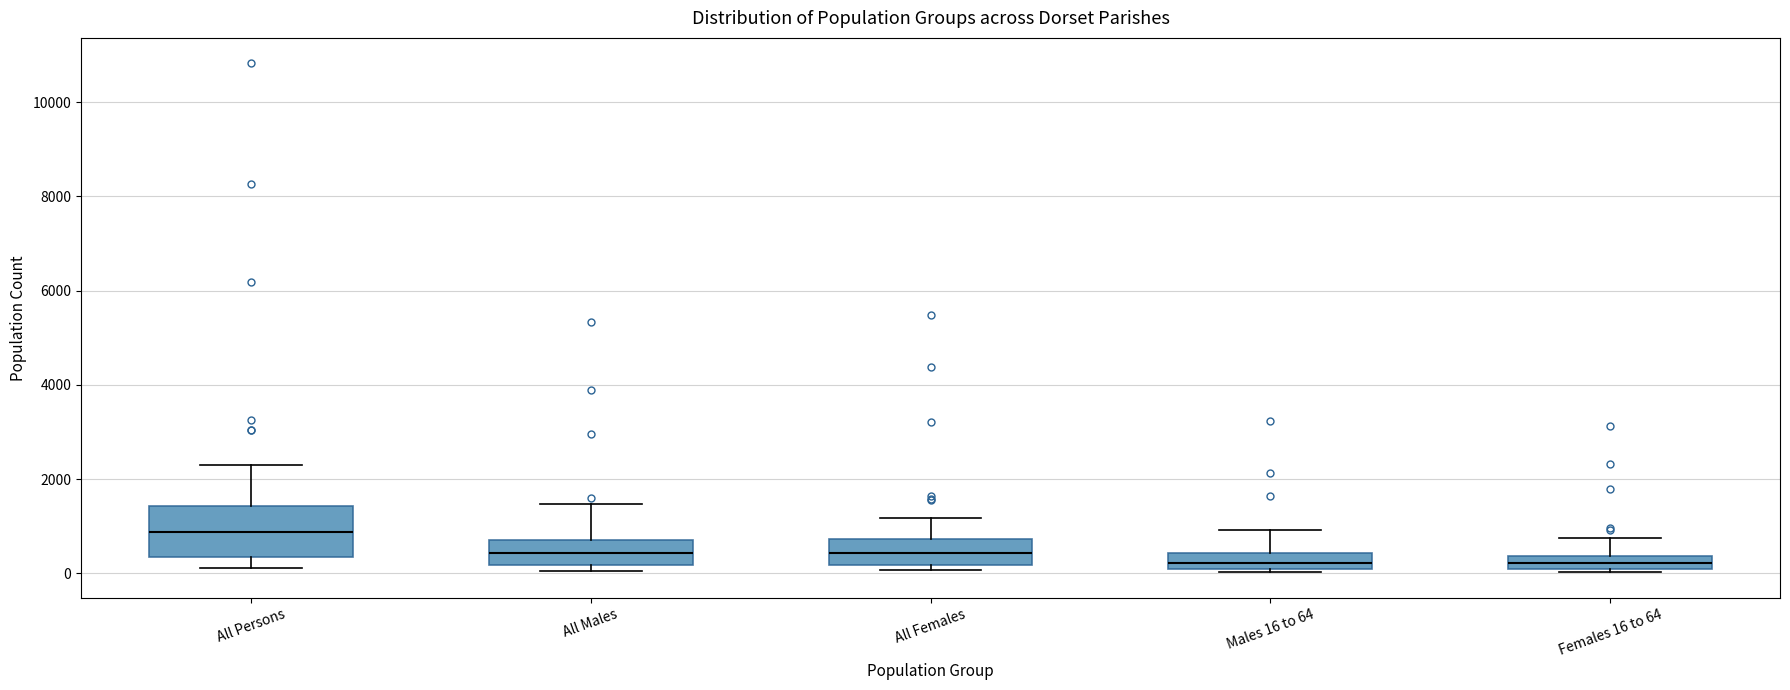

Where does the lower whisker of the box for All Persons end on the y-axis? The values are not printed on the chart, so give them approximately, as read against the axis.

200